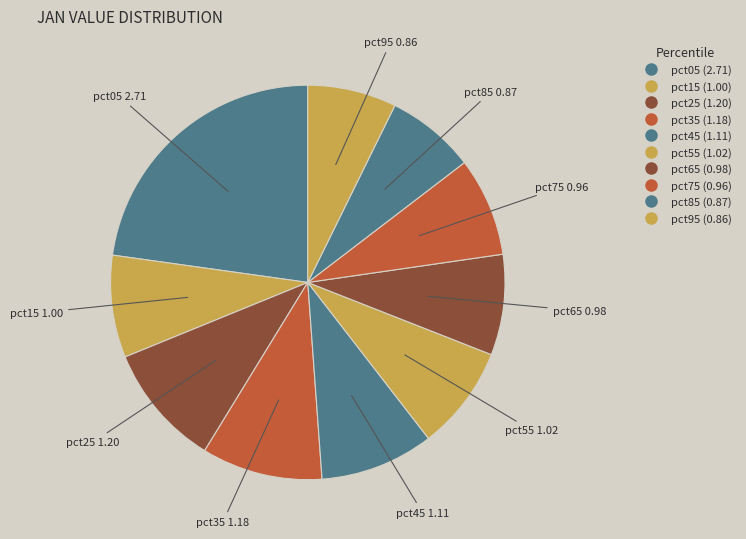

The pct15 slice represents 8% of the pie. True or false?

True